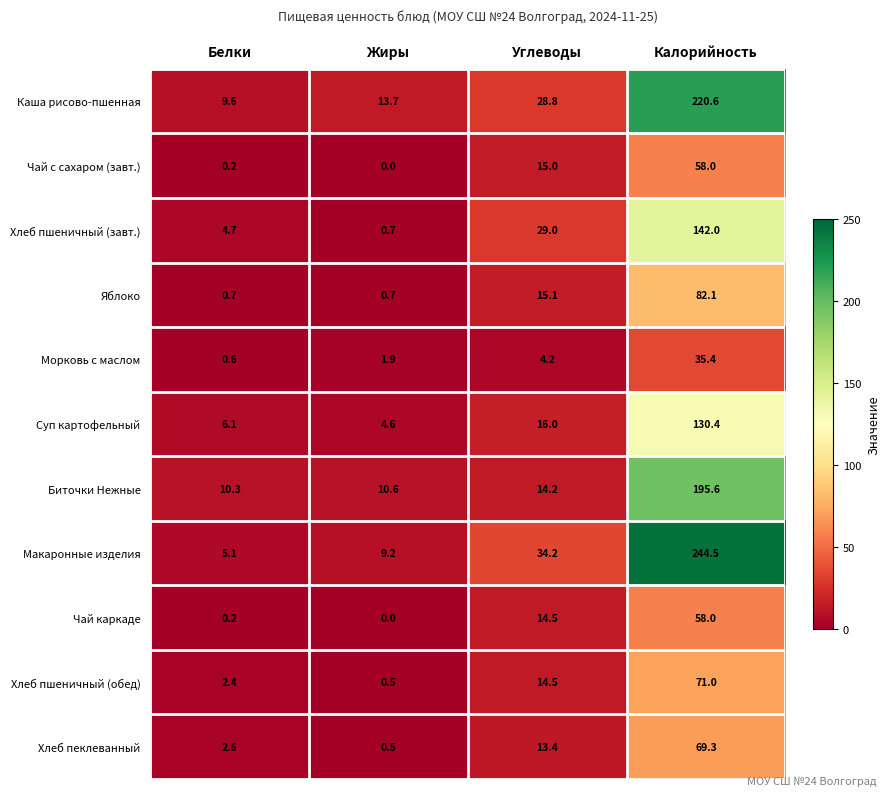

What is the difference between the second highest and minimum values in the Биточки Нежные series?

3.9